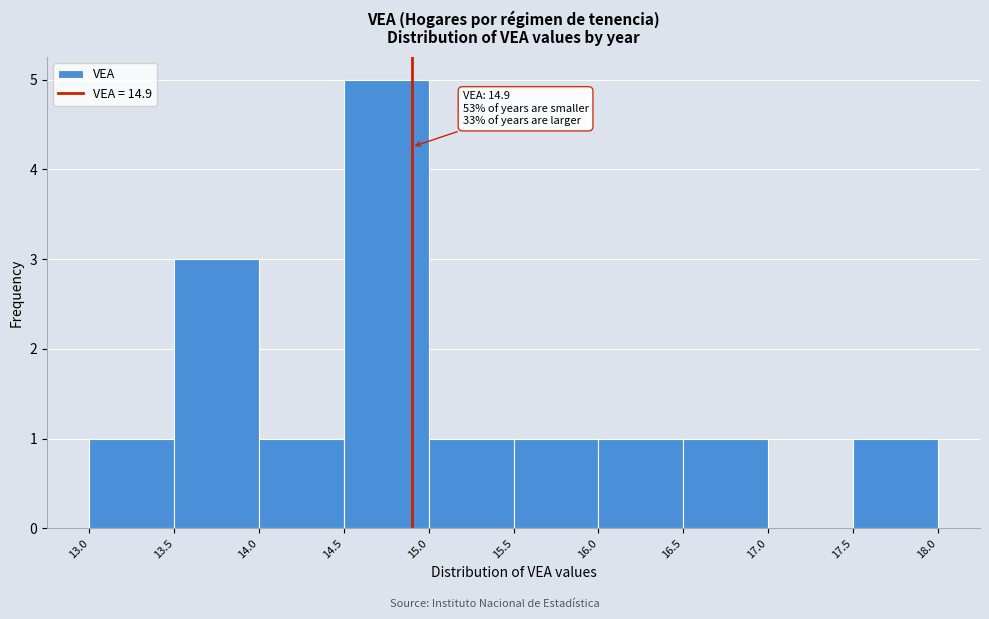

Which range on the x-axis has the tallest bar?

14.5 to 15.0